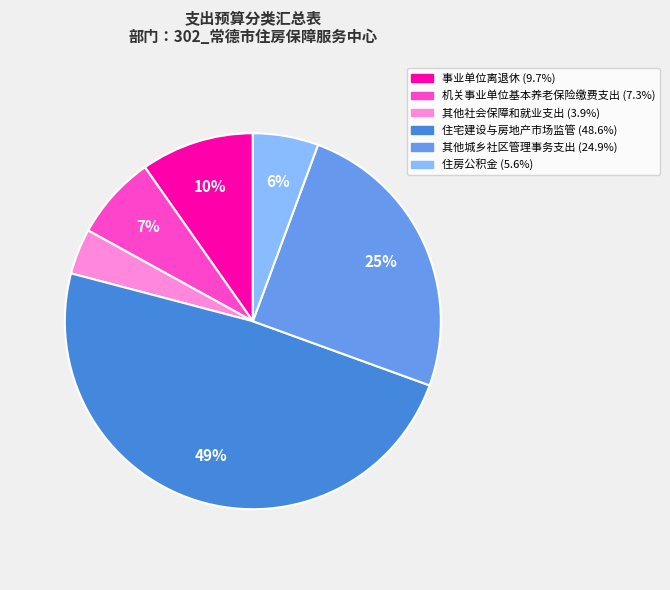

To the nearest percent, what is the difference between the largest and smallest slice percentages?

45%